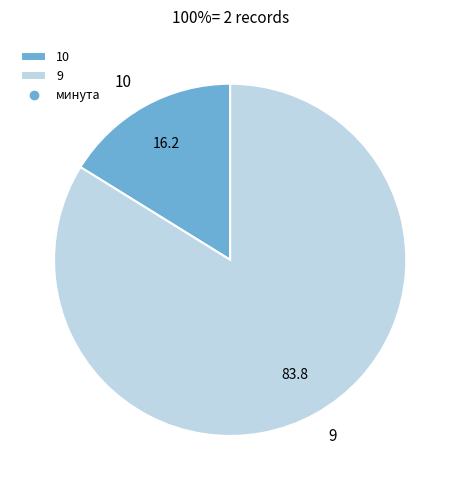

Which category accounts for the majority?

9